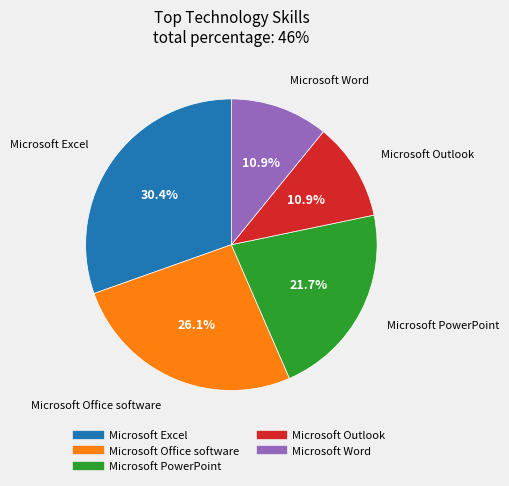

What portion of the pie excludes Microsoft Office software?

73.9%